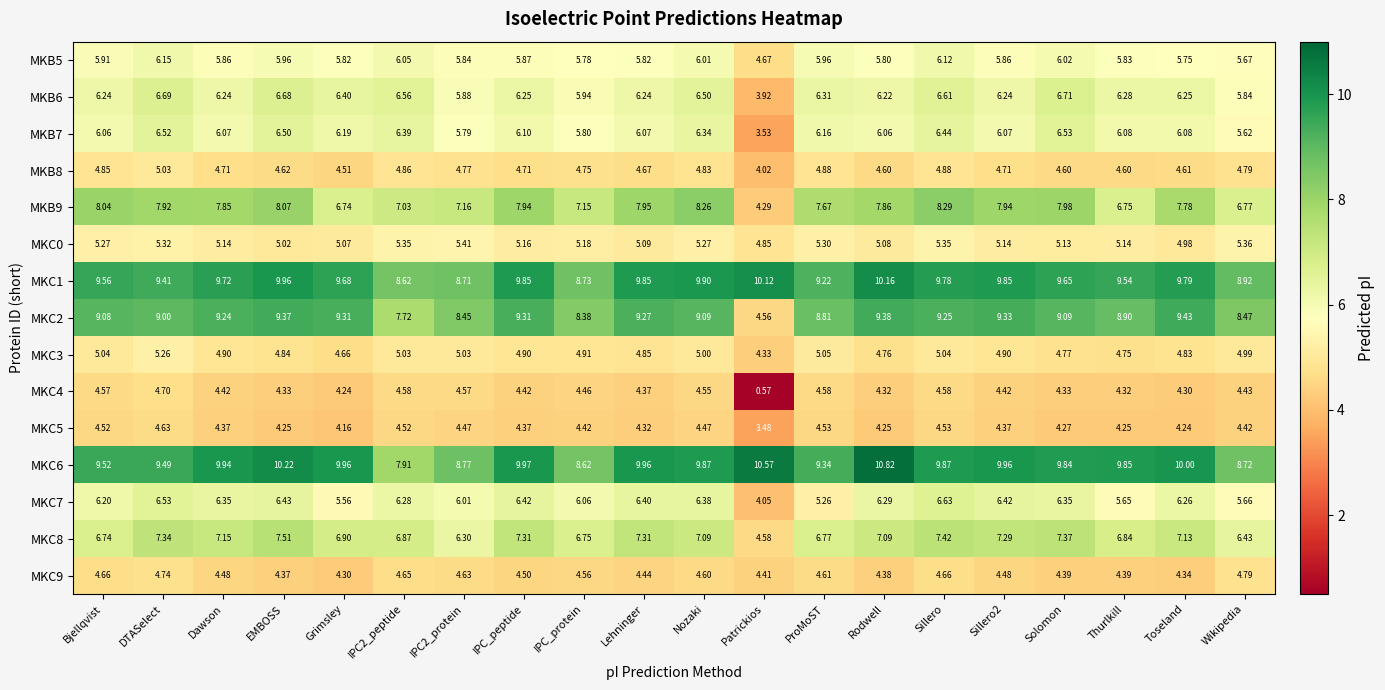

At which category is the sum across all series the highest?

Sillero